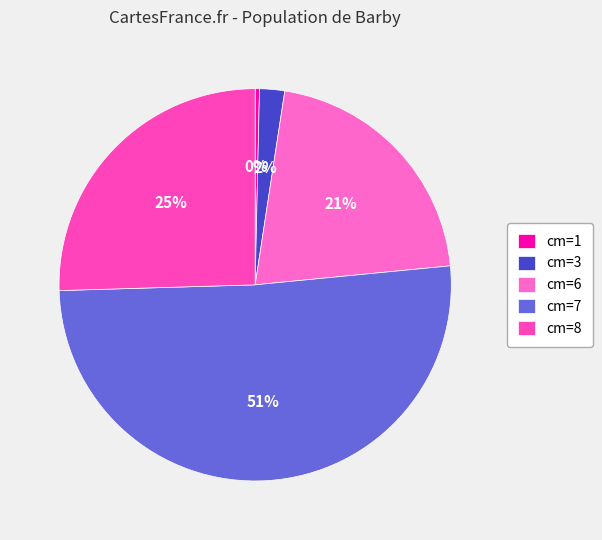

How many slices are in this pie chart?

5